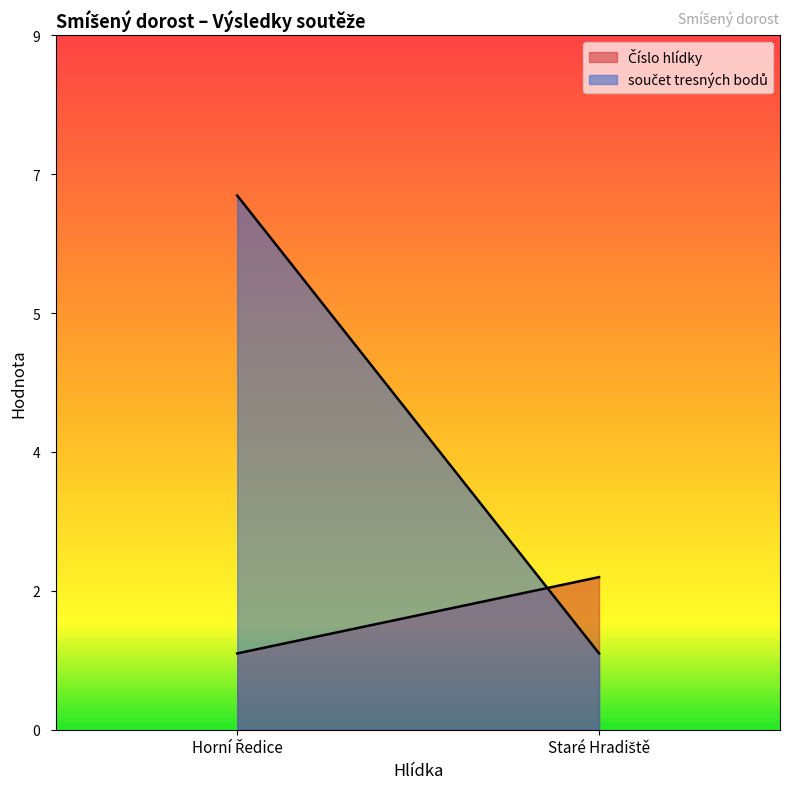

What value does the Číslo hlídky series have at Horní Ředice?

1